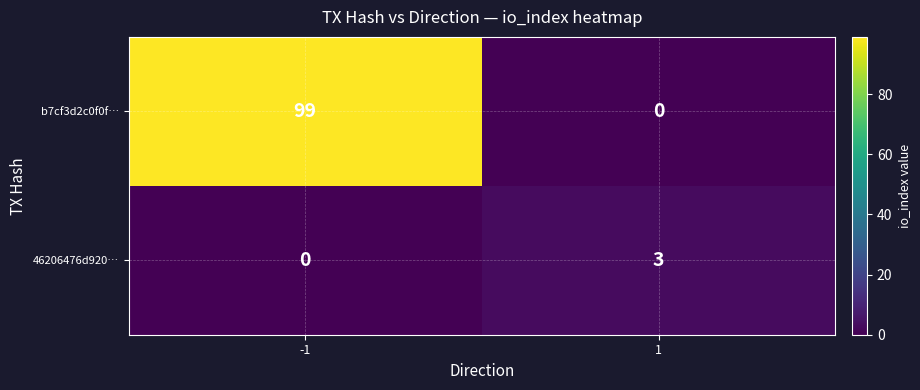

Reading left to right, what are all the values shown in this chart?

b7cf3d2c0f0f…: -1=99	1=0
46206476d920…: -1=0	1=3